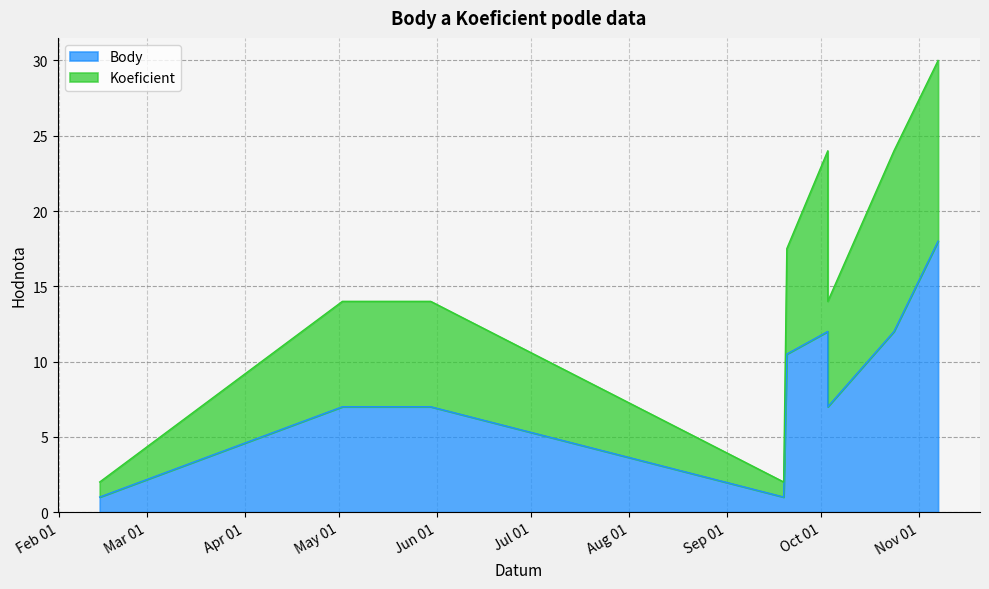

True or false: there are more than 0 points higher than both neighbors.

True